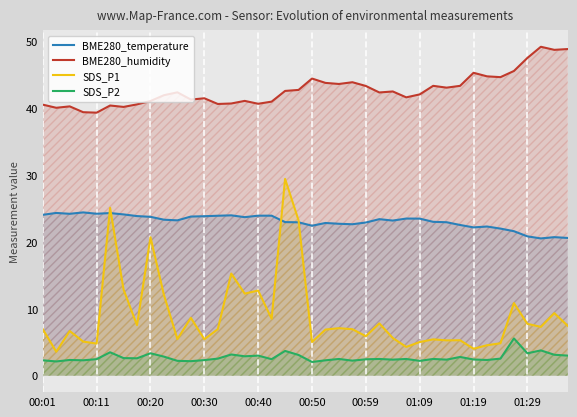

List the series in order of their peak value, highest first.

BME280_humidity, SDS_P1, BME280_temperature, SDS_P2